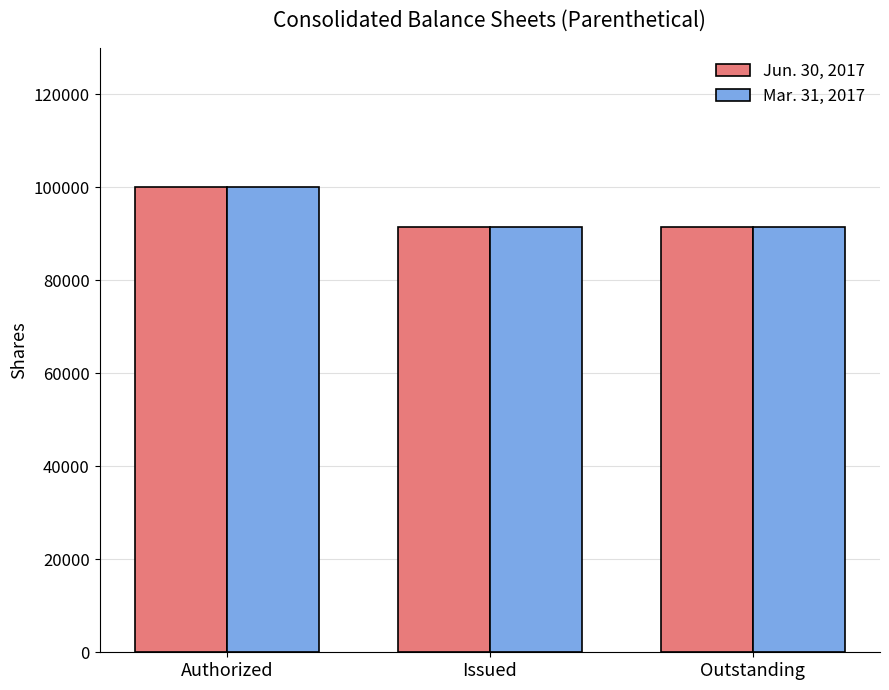

How many data points in Jun. 30, 2017 are above 91500?

1